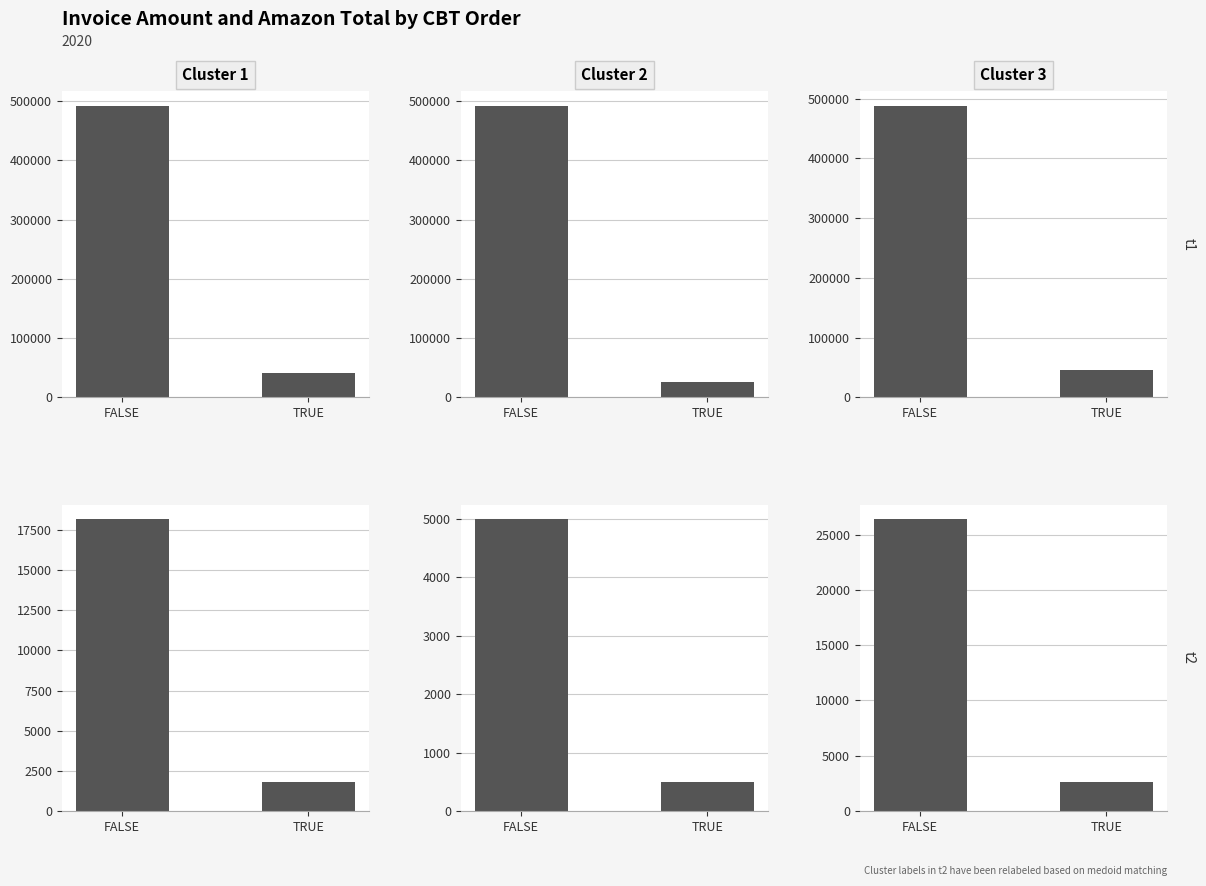

Which series has the largest total across all categories?

t1